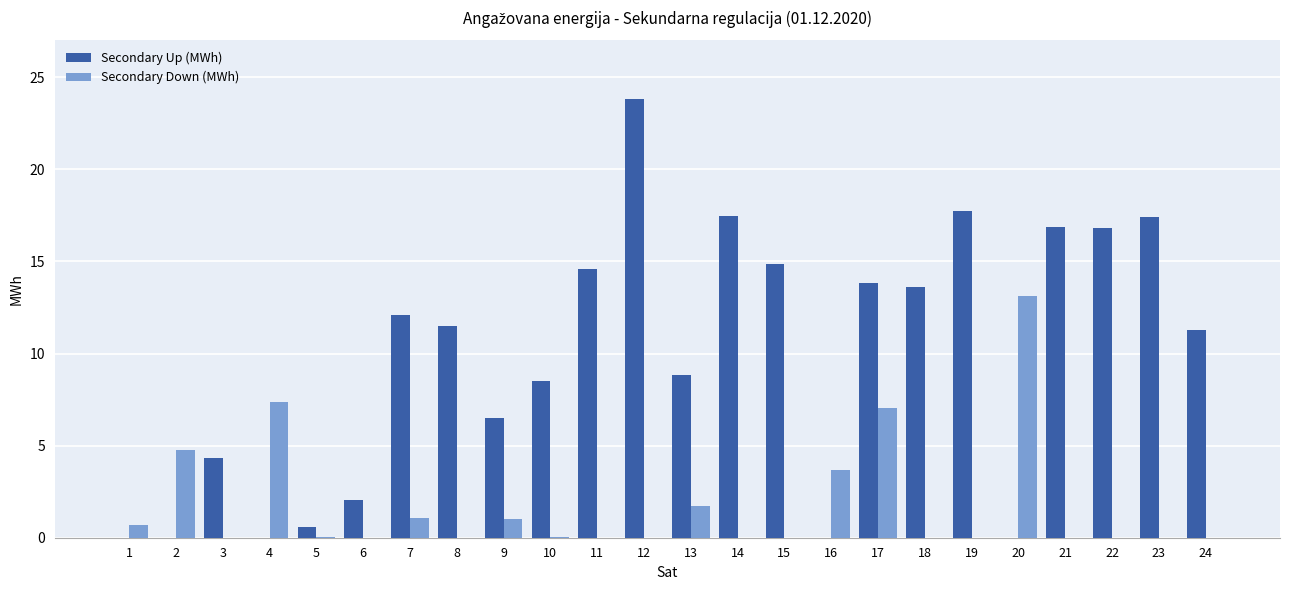

Between 1 and 4, which series saw the biggest shift?

Secondary Down (MWh)